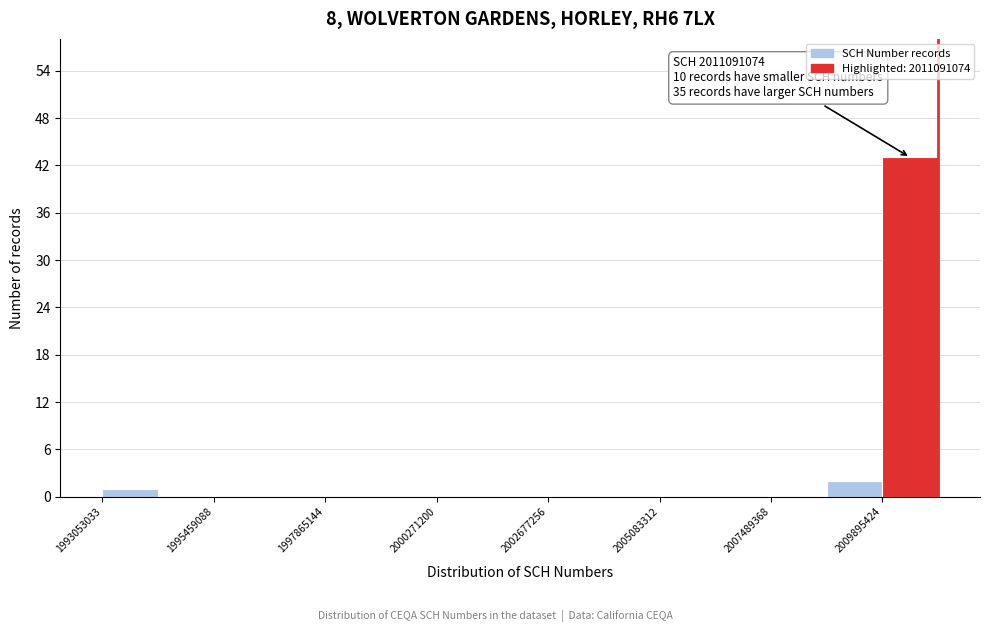

Around what value on the x-axis is the tallest bar? Give the approximate position of its centre, as read against the axis.

2010500000